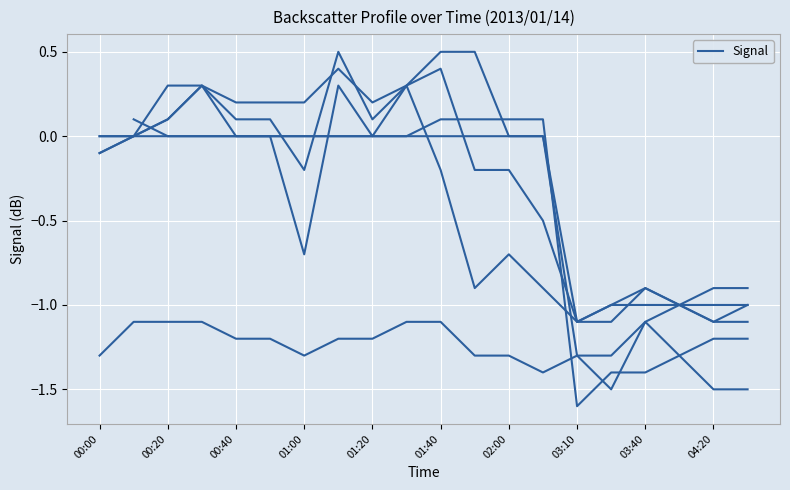

At how many categories does at least one series exceed -1?

17